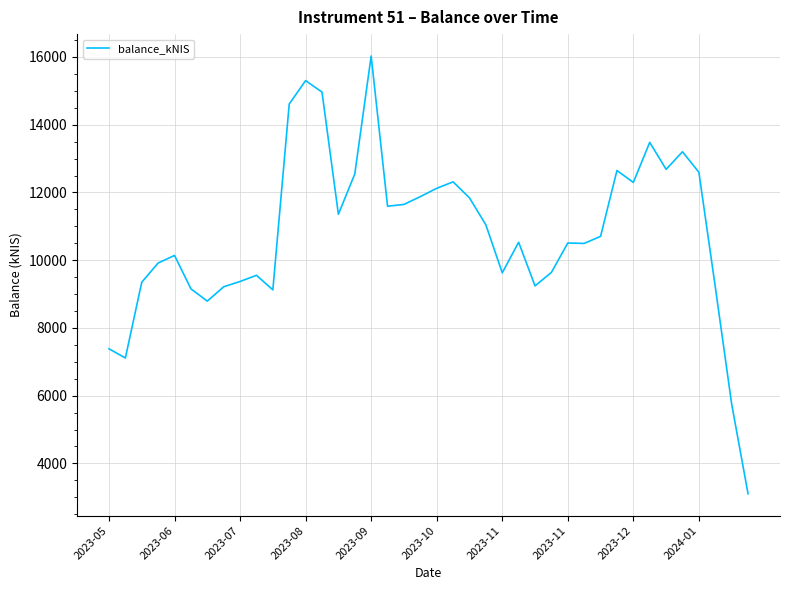

How many lines are shown in the chart?

1